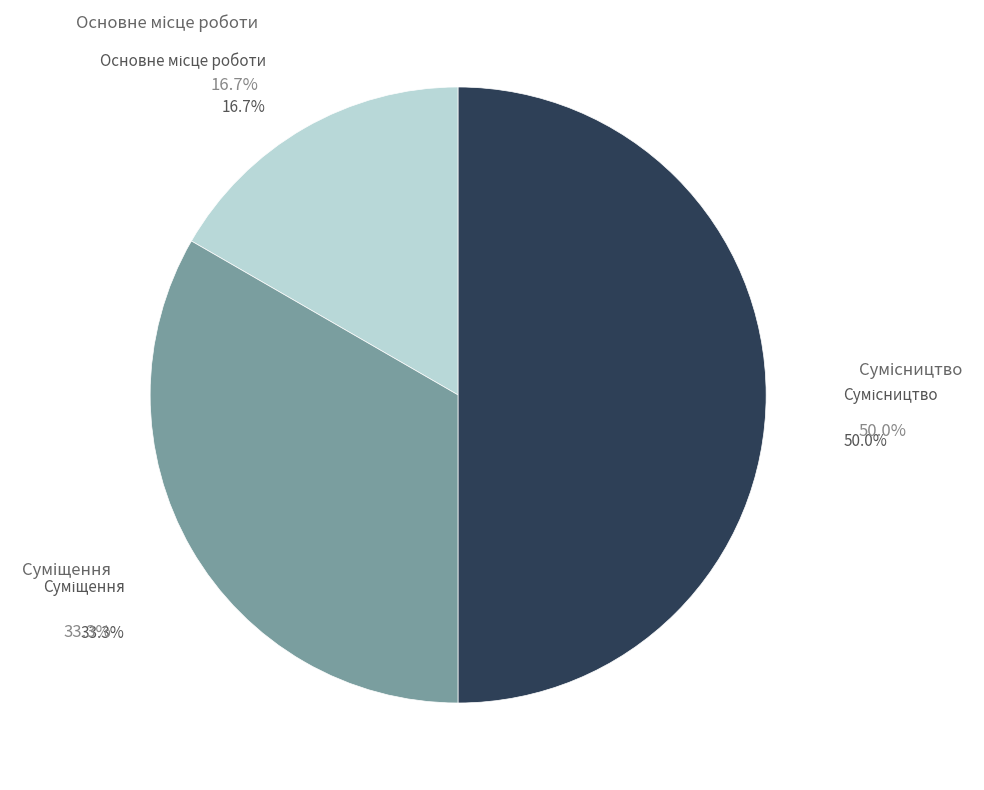

To the nearest percent, what is the combined percentage of Основне місце роботи and Суміщення?

50%